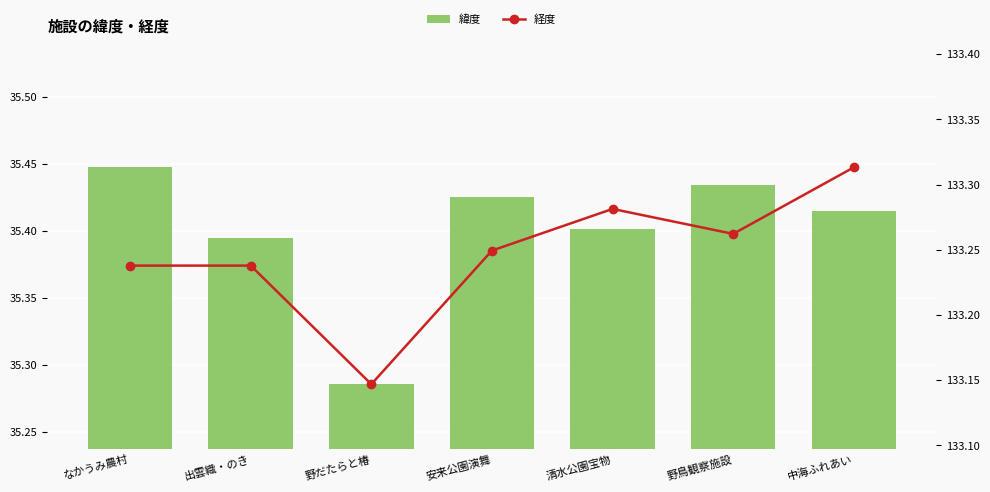

What is the value of the 経度 bar at the 7th from the left?

133.3